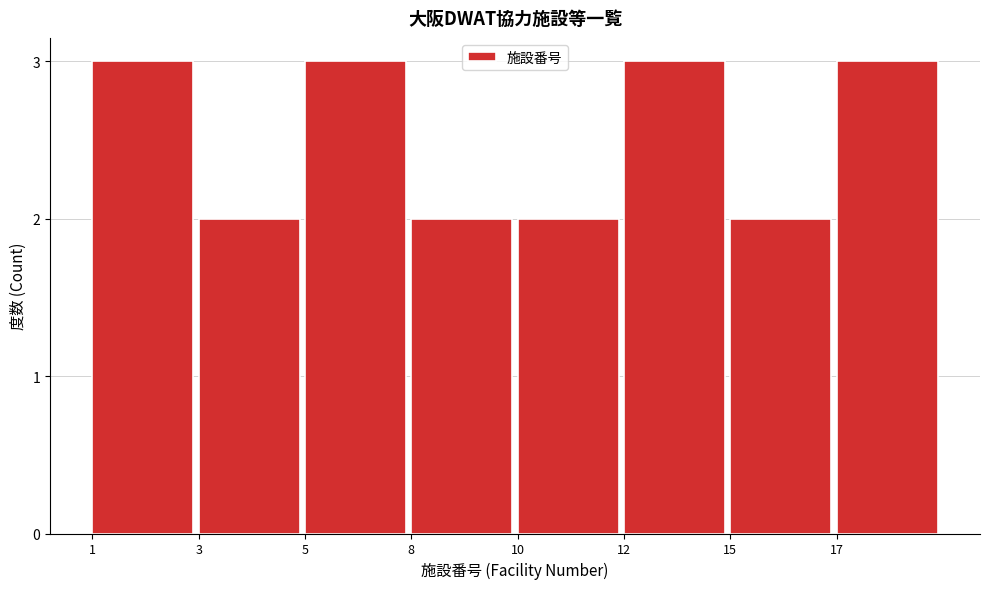

Reading left to right, what are all the values shown in this chart?

3	2	3	2	2	3	2	3